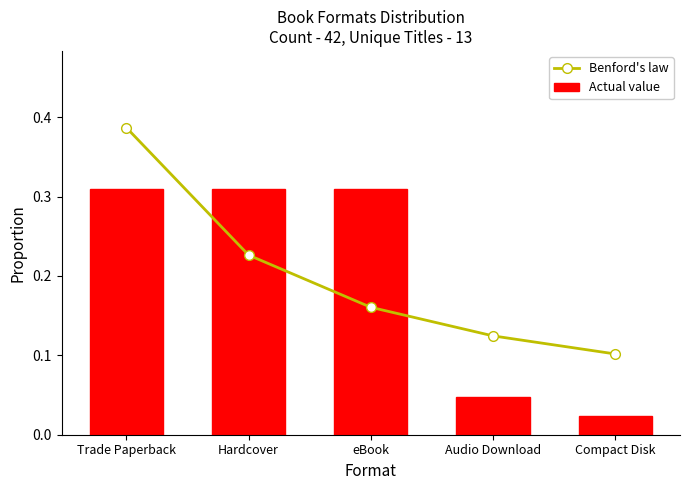

Which series has the largest total across all categories?

Benford's law